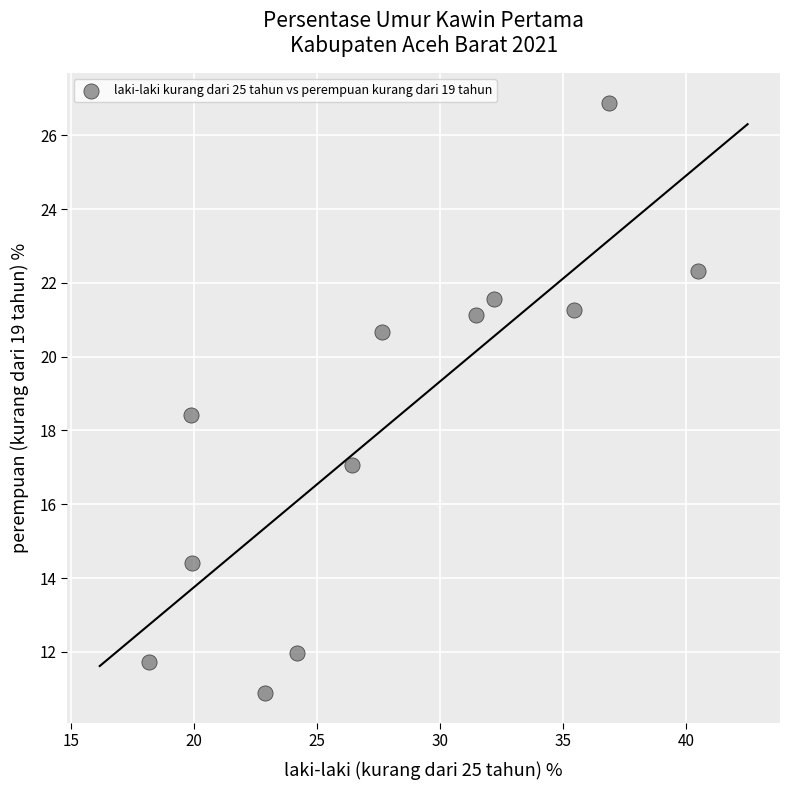

What Y value in the scatter plot is closest to 18?

18.4